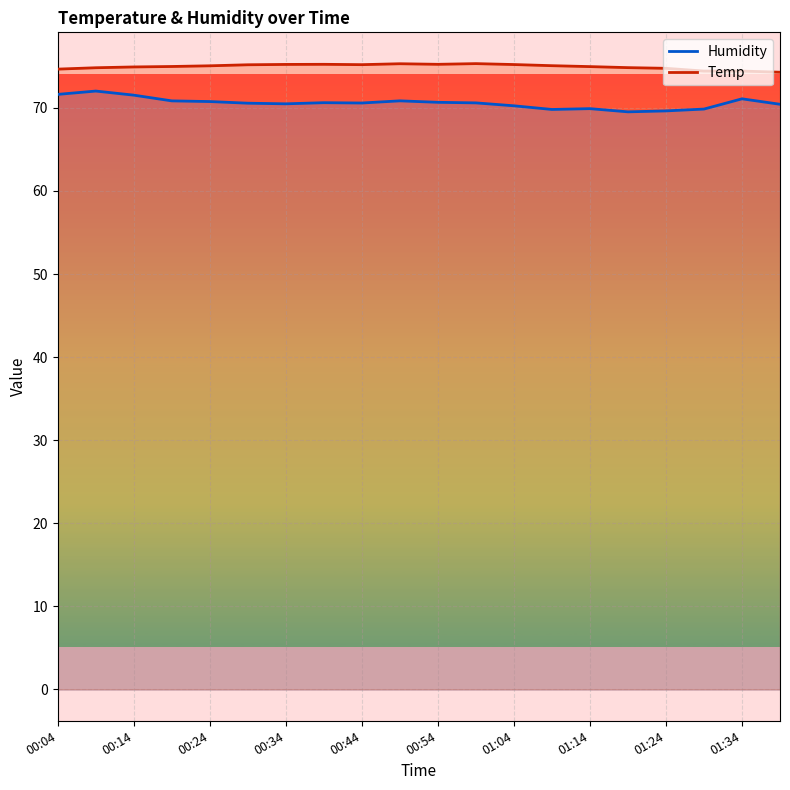

What is the smallest value displayed?

69.5